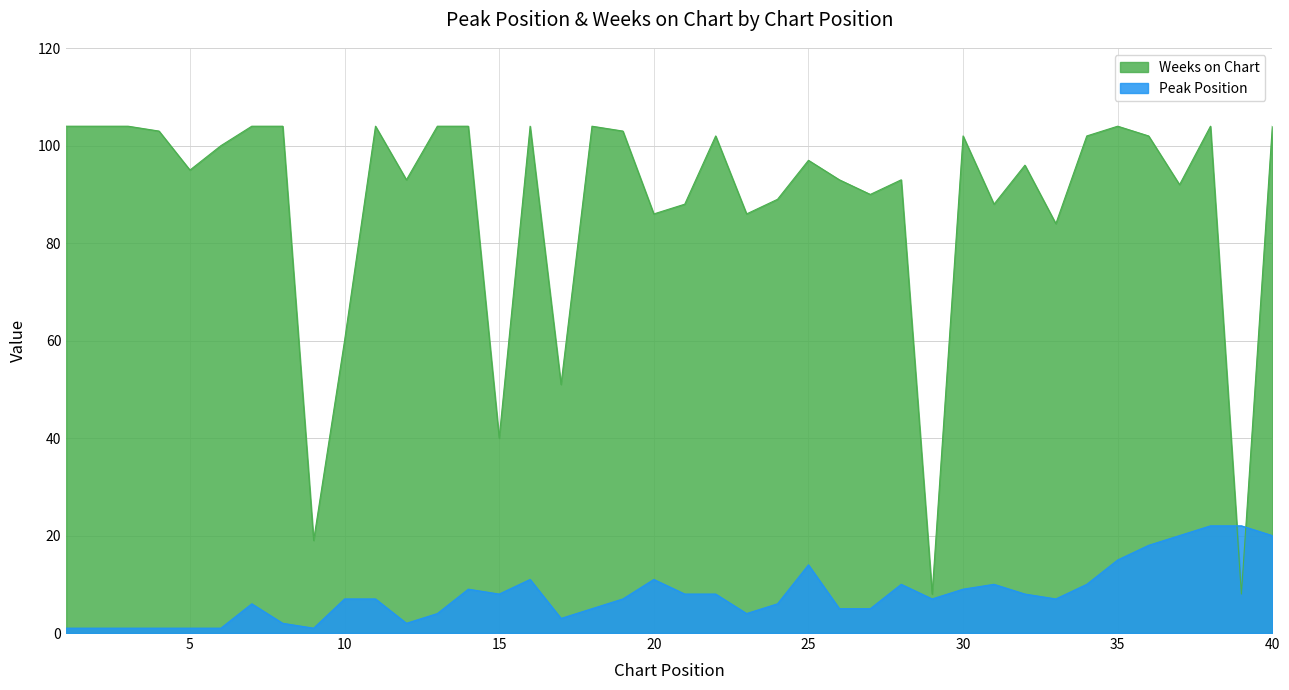

How many times do Peak Position and Weeks on Chart cross each other?

2